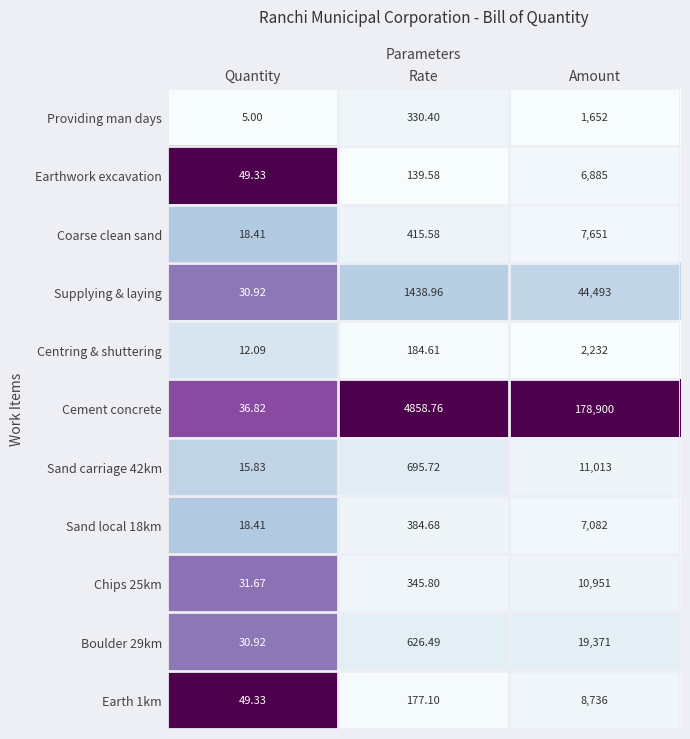

At which category is the sum across all series the highest?

Amount